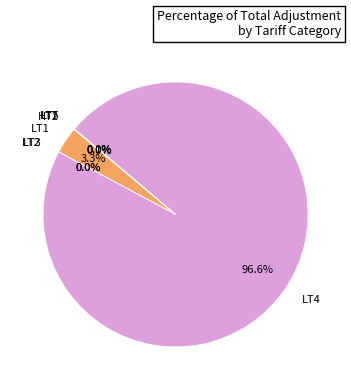

To the nearest percent, what portion does LT4 represent?

97%